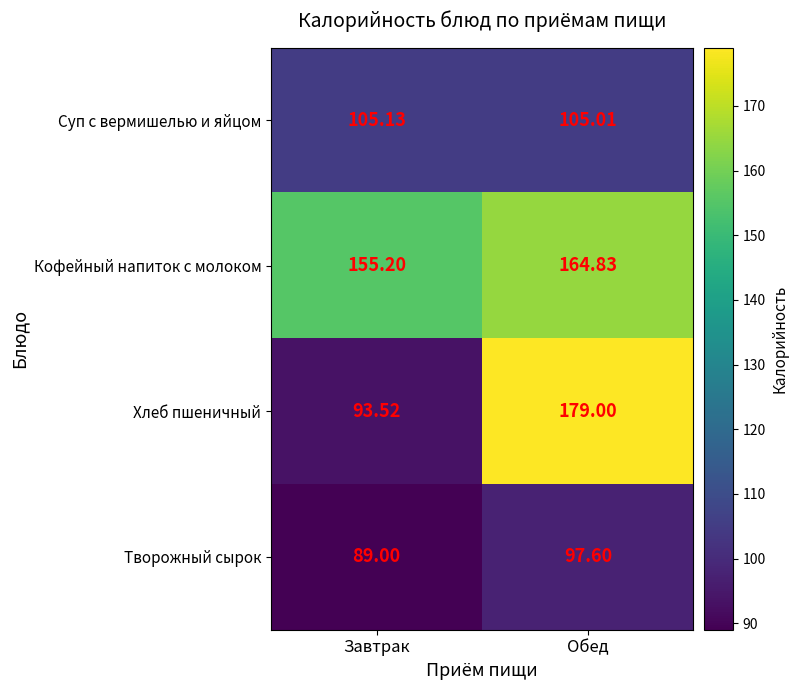

Which series changed the most between Завтрак and Обед?

Хлеб пшеничный